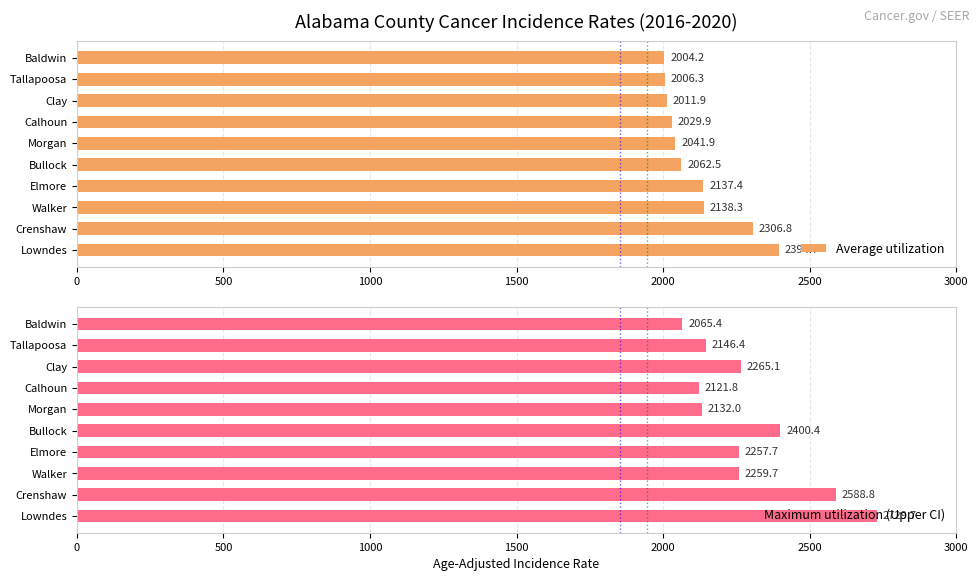

Rank the categories by Average utilization value from highest to lowest.

Lowndes, Crenshaw, Walker, Elmore, Bullock, Morgan, Calhoun, Clay, Tallapoosa, Baldwin